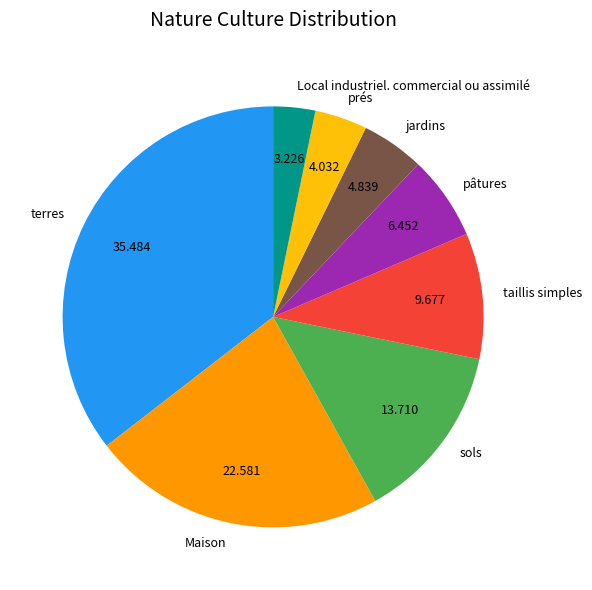

Is it true that prés is 17% of the pie?

False